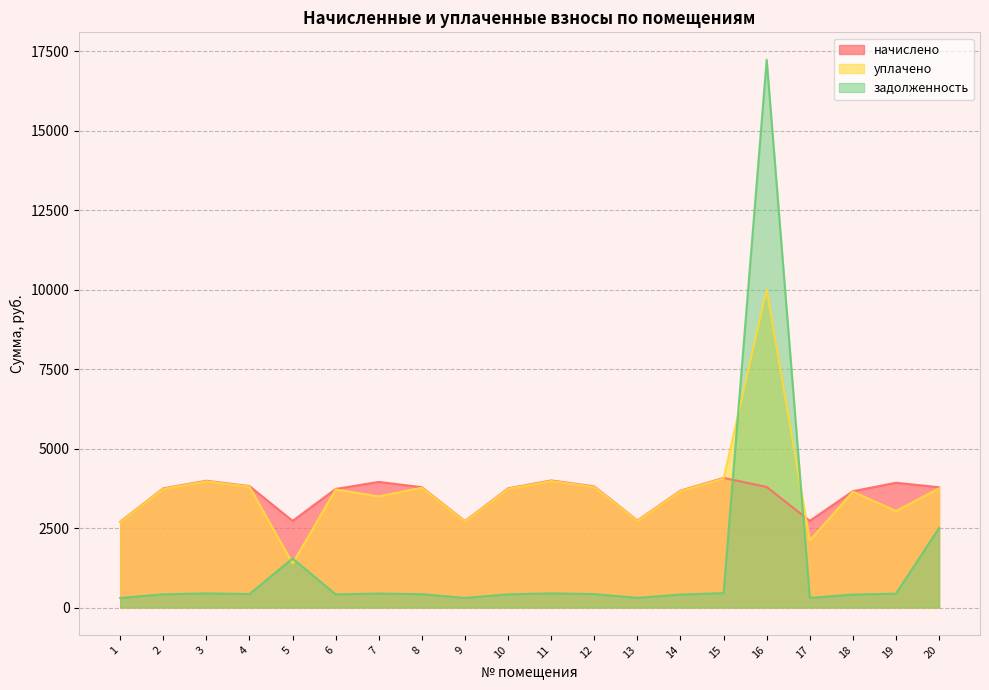

What are all the series names shown in the legend?

начислено, уплачено, задолженность